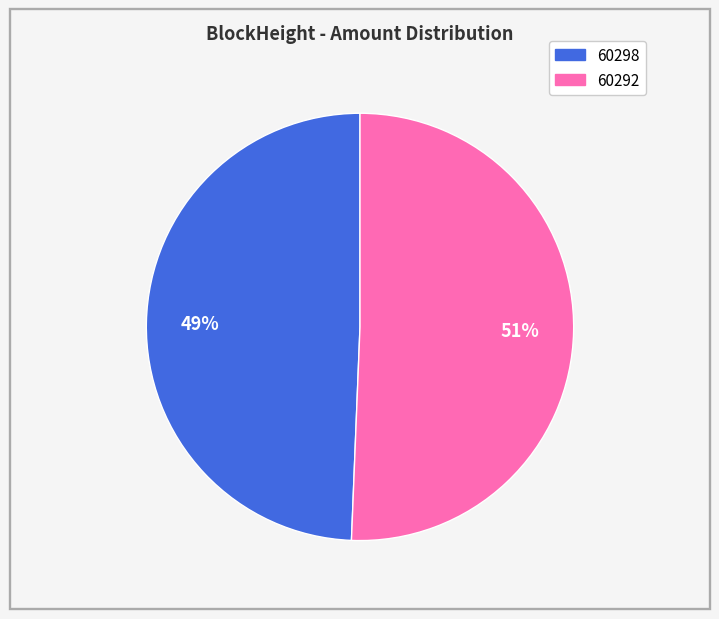

To the nearest percent, what is the average slice percentage?

50%